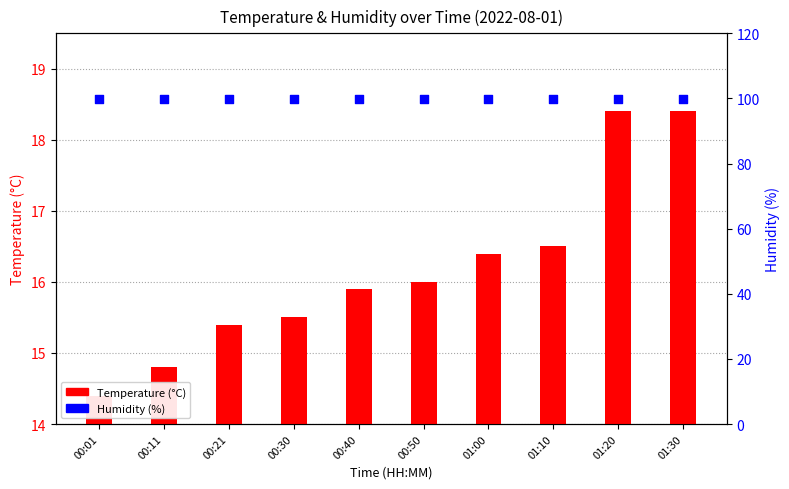

Which series contains the lowest Y value?

Temperature